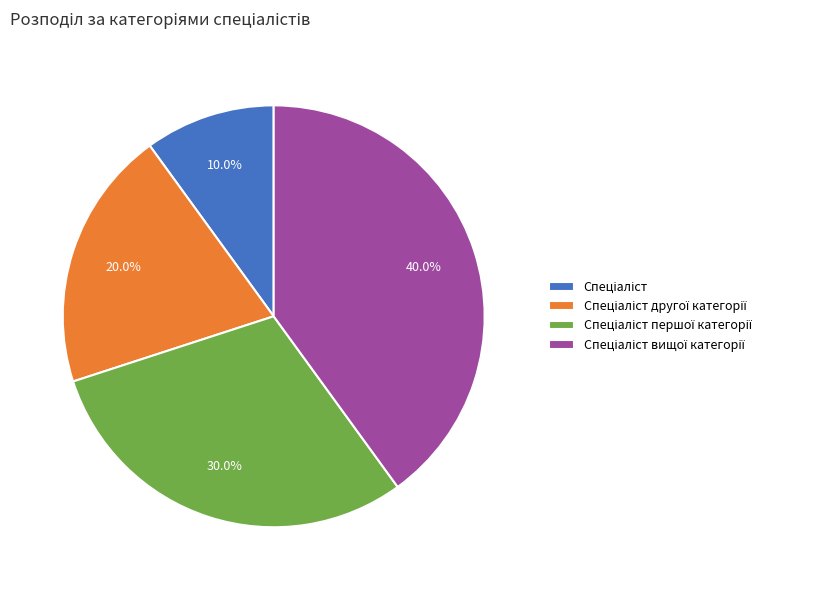

Count the number of slices in the pie.

4